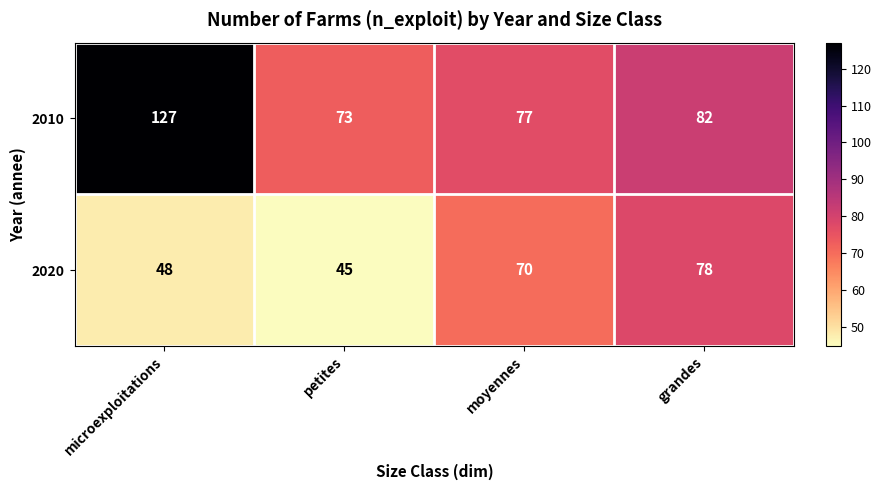

List the series in order of their overall mean, highest first.

2010, 2020